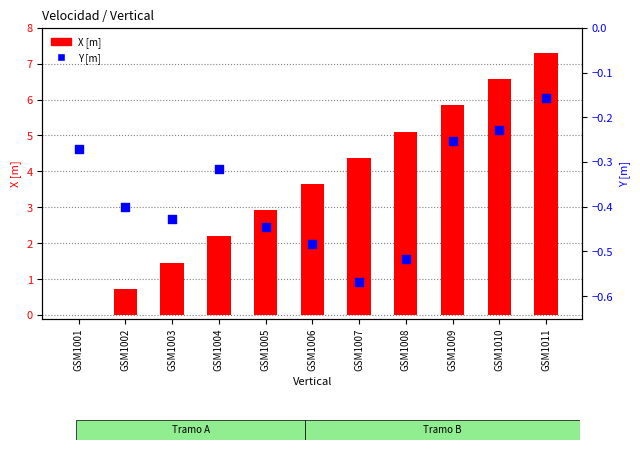

Which series has the widest spread of Y values?

X [m]